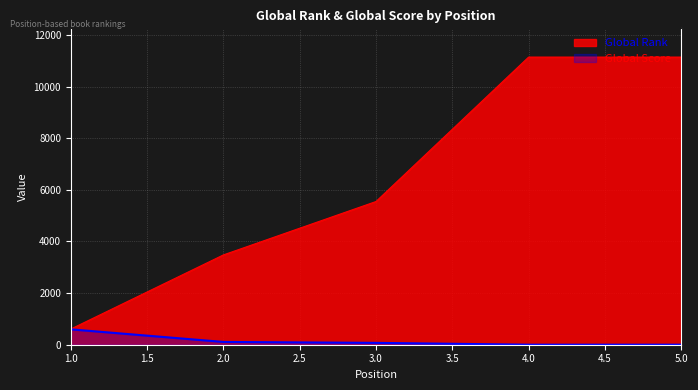

Is it true that Global Score equals 1 at 4.0?

True